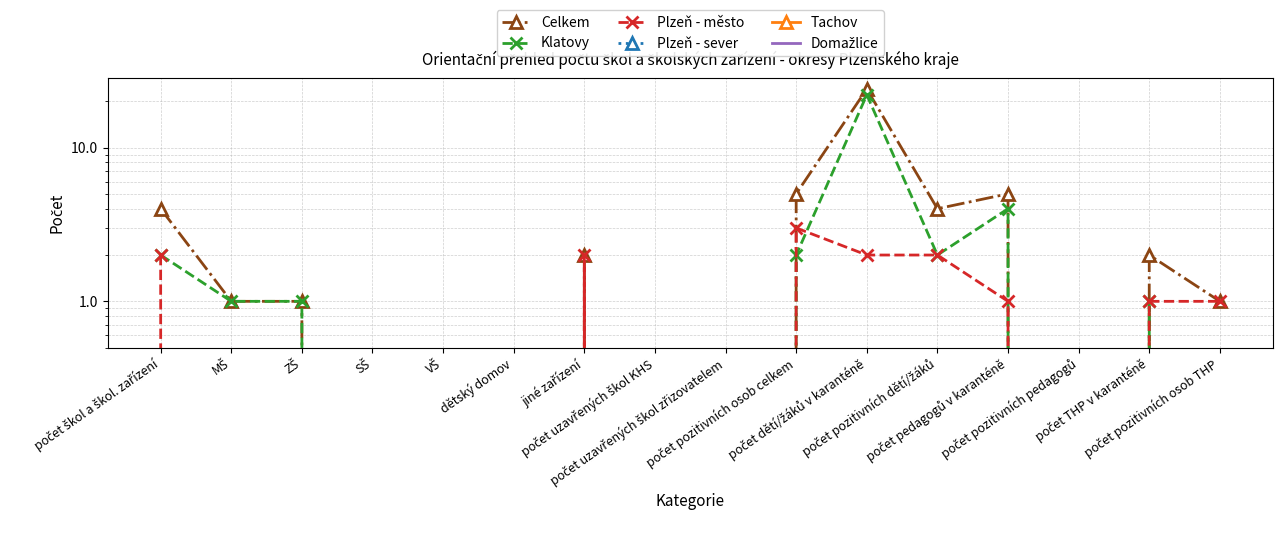

Which series has the widest spread of values?

Celkem